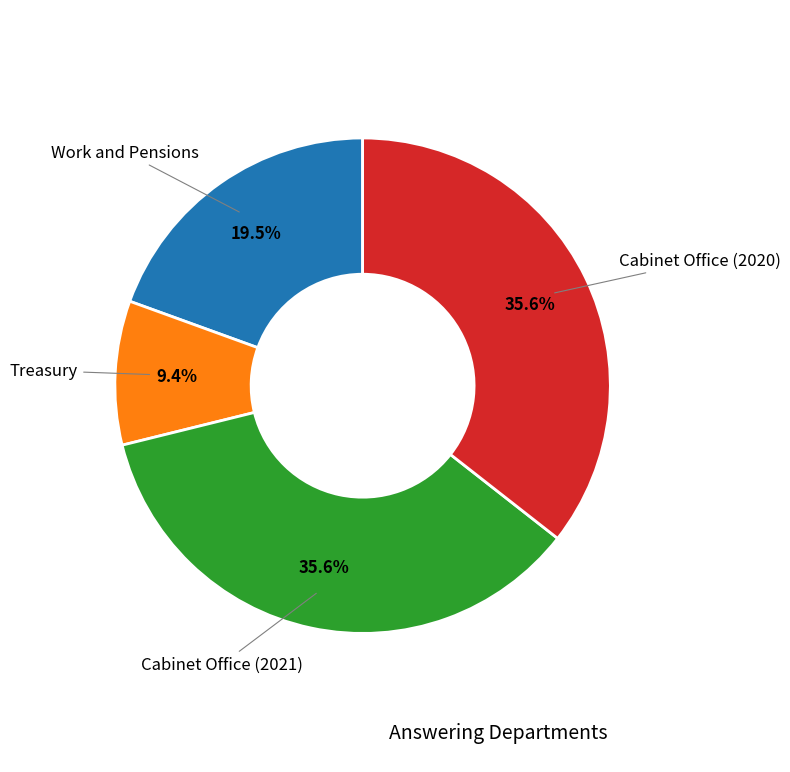

True or false: Cabinet Office (2021) accounts for 36% of the total.

True